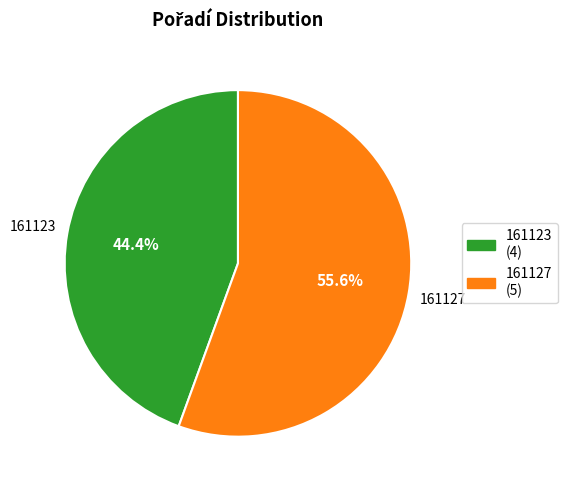

What percentage is NOT represented by 161123?

55.6%